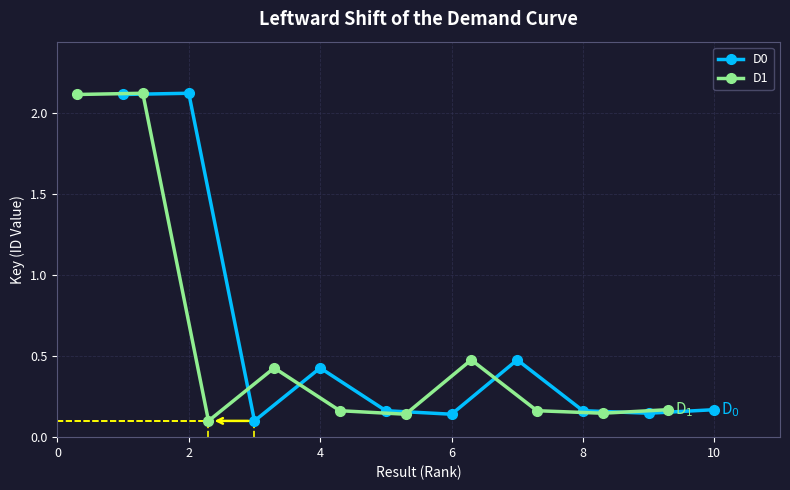

True or false: D0 has more than 1 points higher than both neighbors.

True